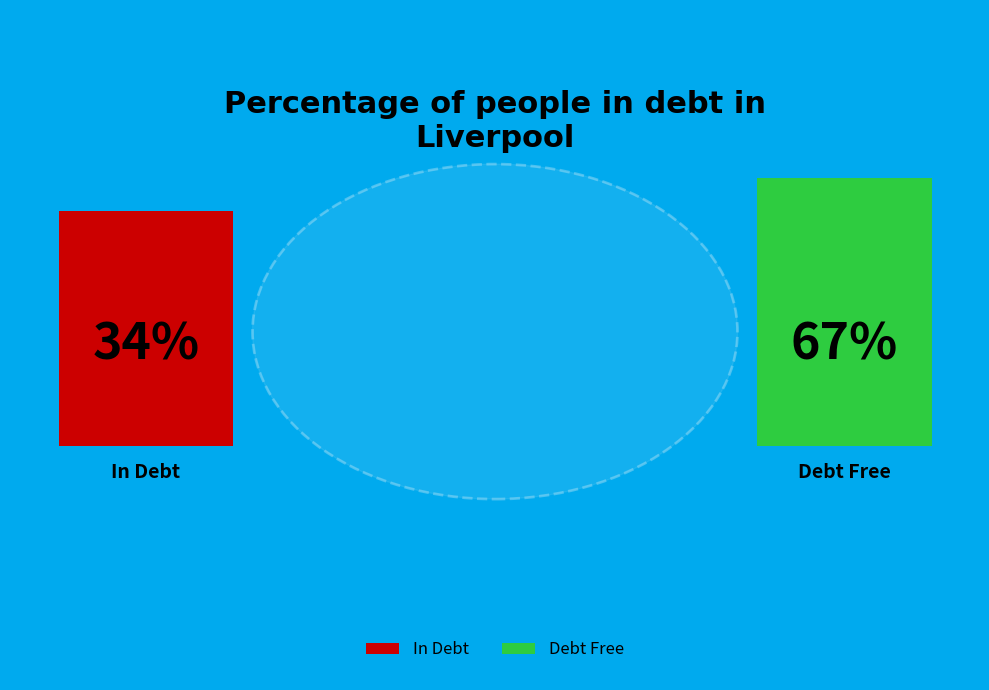

Is there any slice that represents more than half of the pie?

Yes